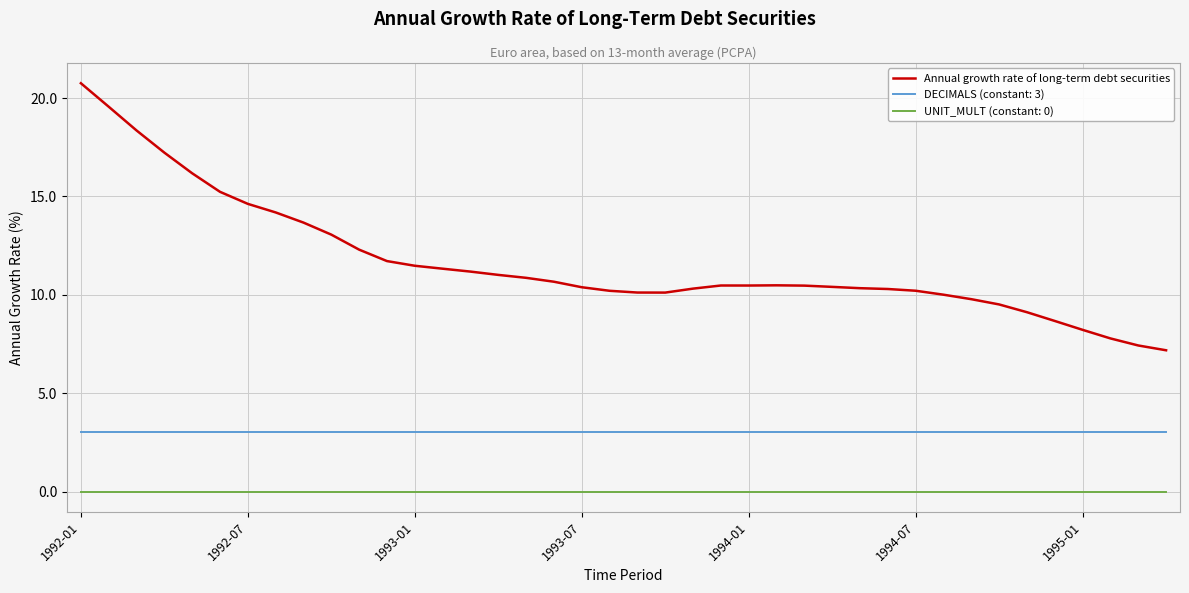

What is the maximum value shown in the chart?

20.8